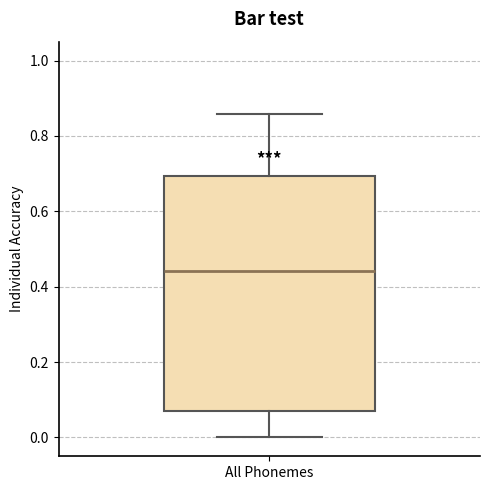

Transcribe this box plot: give where the median line is, the range the box spans, and where the two whiskers end, as read against the y-axis. The values are not printed on the chart, so give them approximately, as read against the axis.

median 0.44, box 0.08 to 0.70, whiskers 0.00 to 0.86